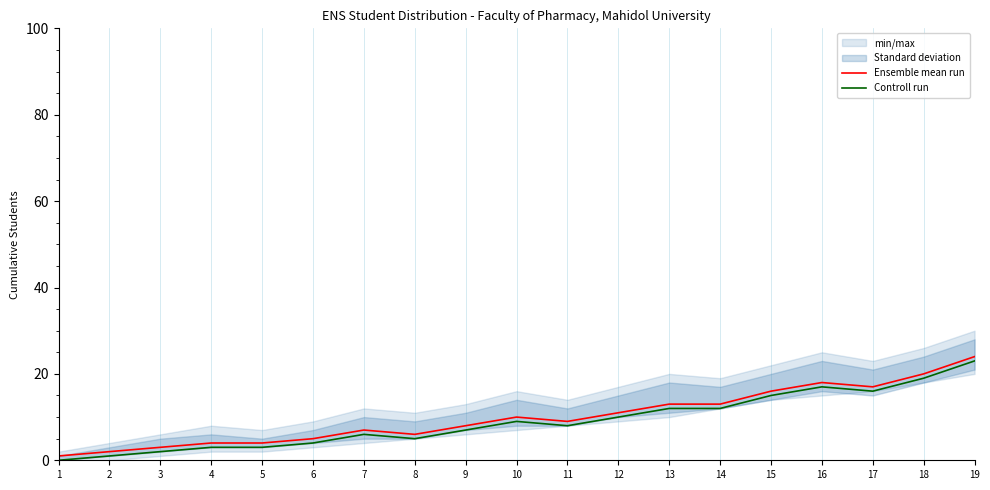

Which category has the lowest value across all series?

1